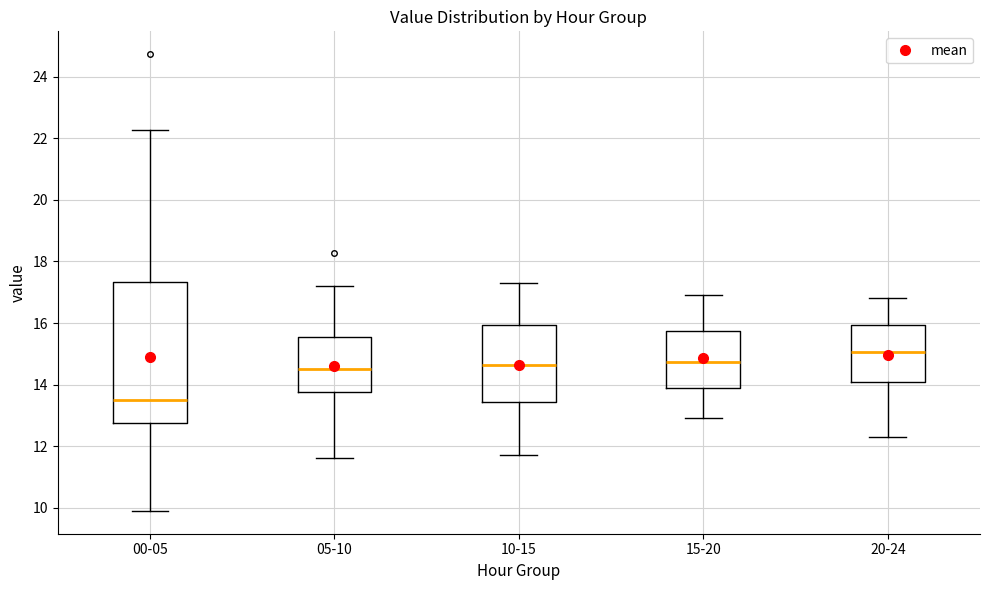

Reading left to right, transcribe this box plot: for each box, give where its median line is, the range the box spans, and where its two whiskers end, as read against the y-axis. The values are not printed on the chart, so give them approximately, as read against the axis.

00-05: median 13.6, box 12.8 to 17.4, whiskers 10.0 to 22.2
05-10: median 14.6, box 13.8 to 15.6, whiskers 11.6 to 17.2
10-15: median 14.6, box 13.4 to 16.0, whiskers 11.8 to 17.4
15-20: median 14.8, box 13.8 to 15.8, whiskers 13.0 to 17.0
20-24: median 15.0, box 14.0 to 16.0, whiskers 12.4 to 16.8